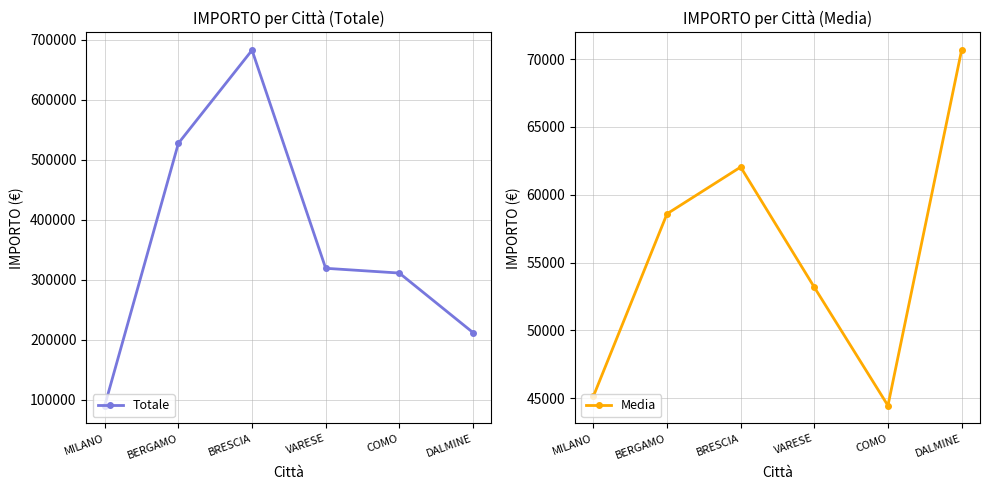

True or false: Media and Totale intersect in this chart.

False